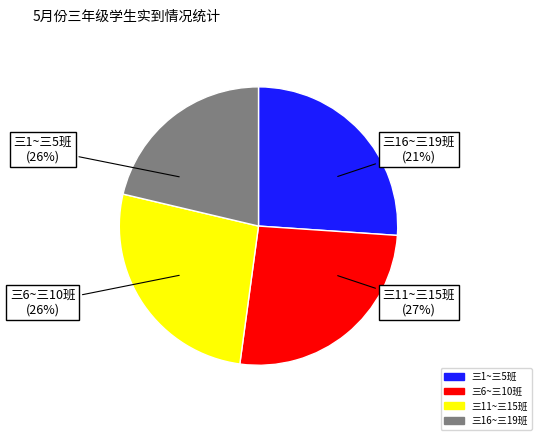

Between 三18 and 三13, which is larger?

三18